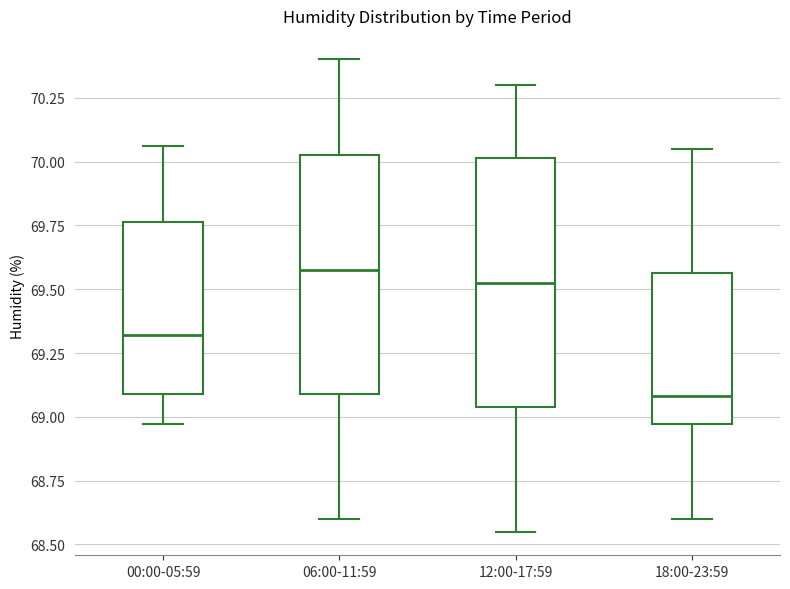

Reading left to right, transcribe this box plot: for each box, give where its median line is, the range the box spans, and where its two whiskers end, as read against the y-axis. The values are not printed on the chart, so give them approximately, as read against the axis.

00:00-05:59: median 69.30, box 69.10 to 69.75, whiskers 68.95 to 70.05
06:00-11:59: median 69.60, box 69.10 to 70.05, whiskers 68.60 to 70.40
12:00-17:59: median 69.55, box 69.05 to 70.00, whiskers 68.55 to 70.30
18:00-23:59: median 69.10, box 68.95 to 69.55, whiskers 68.60 to 70.05